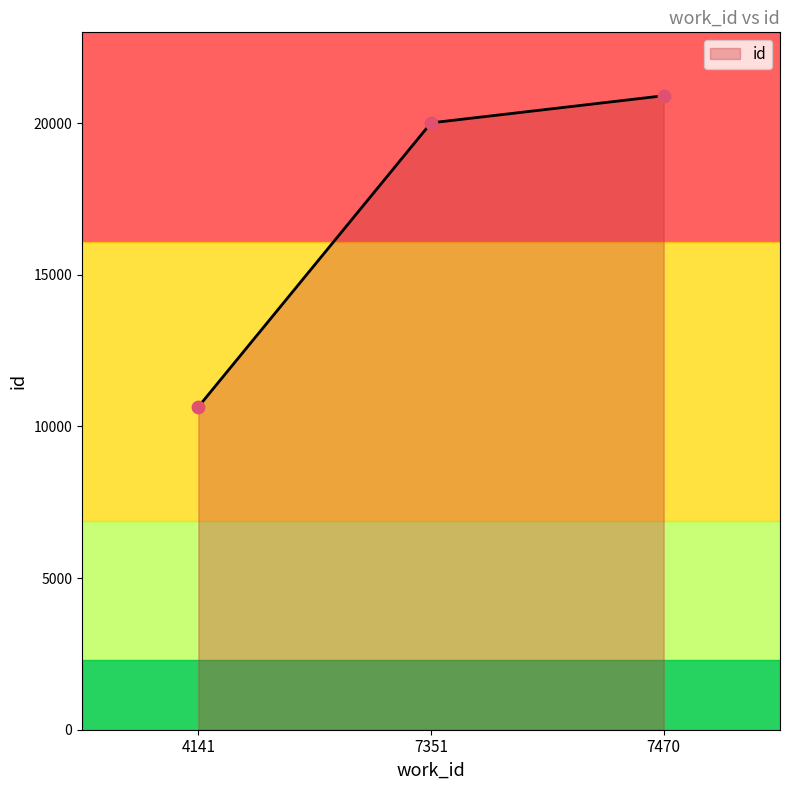

Approximately how many times larger is the value at 4141 compared to 7351?

0.5